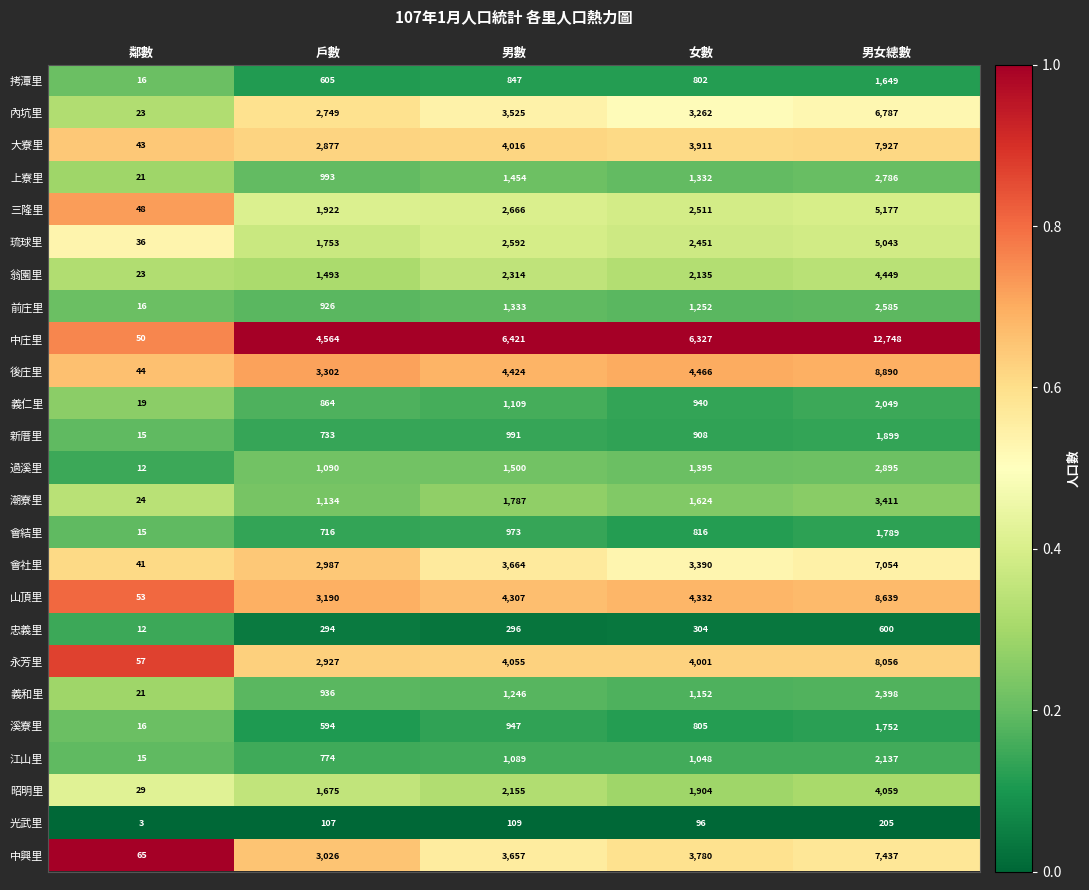

What is the difference between the second highest and minimum values in the 琉球里 series?

2556